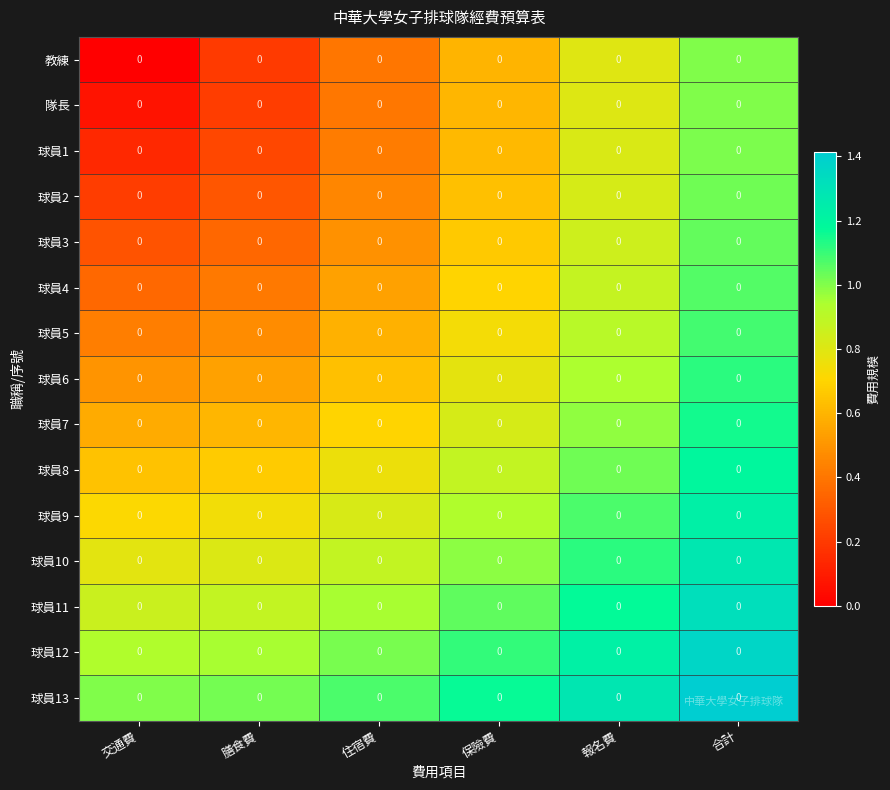

Reading left to right, what are all the values shown in this chart?

教練: 交通費=0.0	膳食費=0.0	住宿費=0.0	保險費=0.0	報名費=0.0	合計=0.0
隊長: 交通費=0.0	膳食費=0.0	住宿費=0.0	保險費=0.0	報名費=0.0	合計=0.0
球員1: 交通費=0.0	膳食費=0.0	住宿費=0.0	保險費=0.0	報名費=0.0	合計=0.0
球員2: 交通費=0.0	膳食費=0.0	住宿費=0.0	保險費=0.0	報名費=0.0	合計=0.0
球員3: 交通費=0.0	膳食費=0.0	住宿費=0.0	保險費=0.0	報名費=0.0	合計=0.0
球員4: 交通費=0.0	膳食費=0.0	住宿費=0.0	保險費=0.0	報名費=0.0	合計=0.0
球員5: 交通費=0.0	膳食費=0.0	住宿費=0.0	保險費=0.0	報名費=0.0	合計=0.0
球員6: 交通費=0.0	膳食費=0.0	住宿費=0.0	保險費=0.0	報名費=0.0	合計=0.0
球員7: 交通費=0.0	膳食費=0.0	住宿費=0.0	保險費=0.0	報名費=0.0	合計=0.0
球員8: 交通費=0.0	膳食費=0.0	住宿費=0.0	保險費=0.0	報名費=0.0	合計=0.0
球員9: 交通費=0.0	膳食費=0.0	住宿費=0.0	保險費=0.0	報名費=0.0	合計=0.0
球員10: 交通費=0.0	膳食費=0.0	住宿費=0.0	保險費=0.0	報名費=0.0	合計=0.0
球員11: 交通費=0.0	膳食費=0.0	住宿費=0.0	保險費=0.0	報名費=0.0	合計=0.0
球員12: 交通費=0.0	膳食費=0.0	住宿費=0.0	保險費=0.0	報名費=0.0	合計=0.0
球員13: 交通費=0.0	膳食費=0.0	住宿費=0.0	保險費=0.0	報名費=0.0	合計=0.0